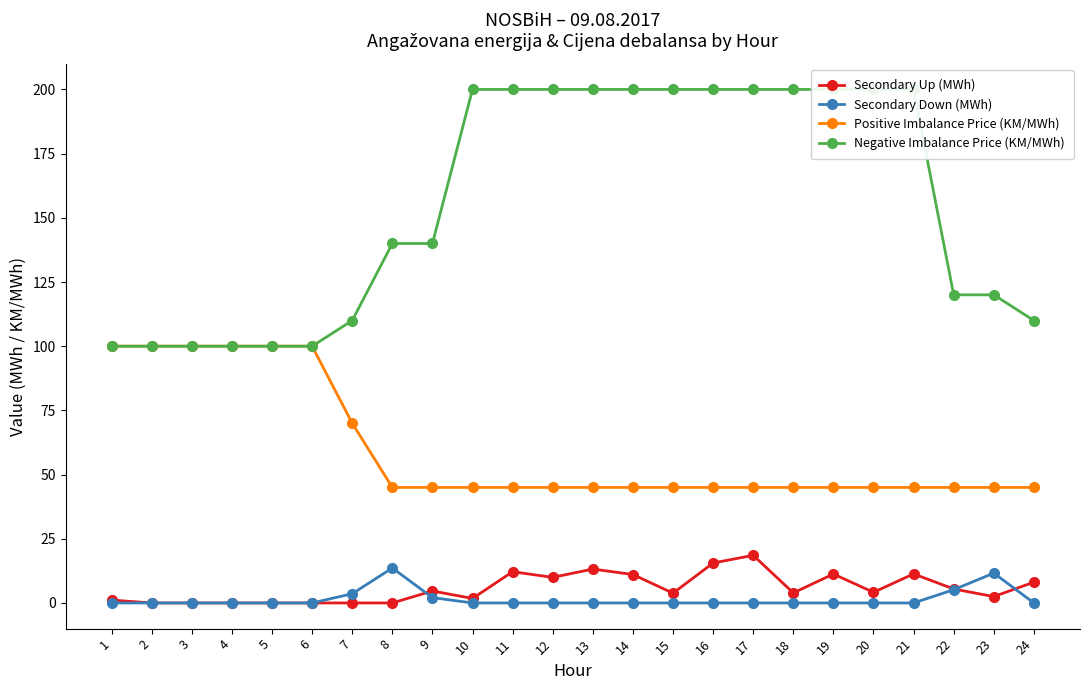

Rank the series at 21 from lowest to highest value.

Secondary Down (MWh), Secondary Up (MWh), Positive Imbalance Price (KM/MWh), Negative Imbalance Price (KM/MWh)